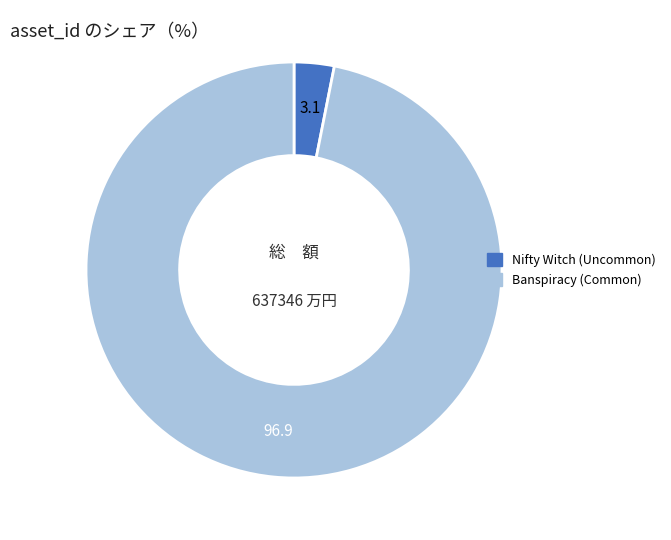

Is there any slice that represents more than half of the pie?

Yes